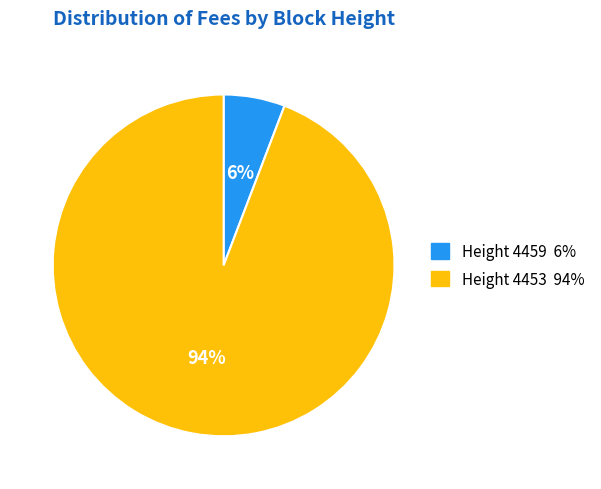

Count the number of slices in the pie.

2